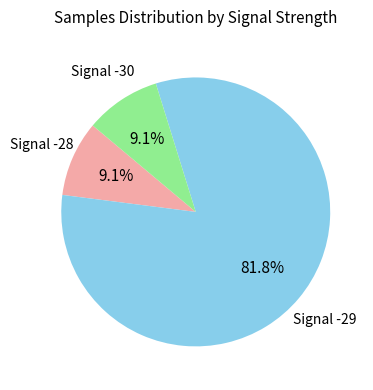

Does any single category account for the majority?

Yes